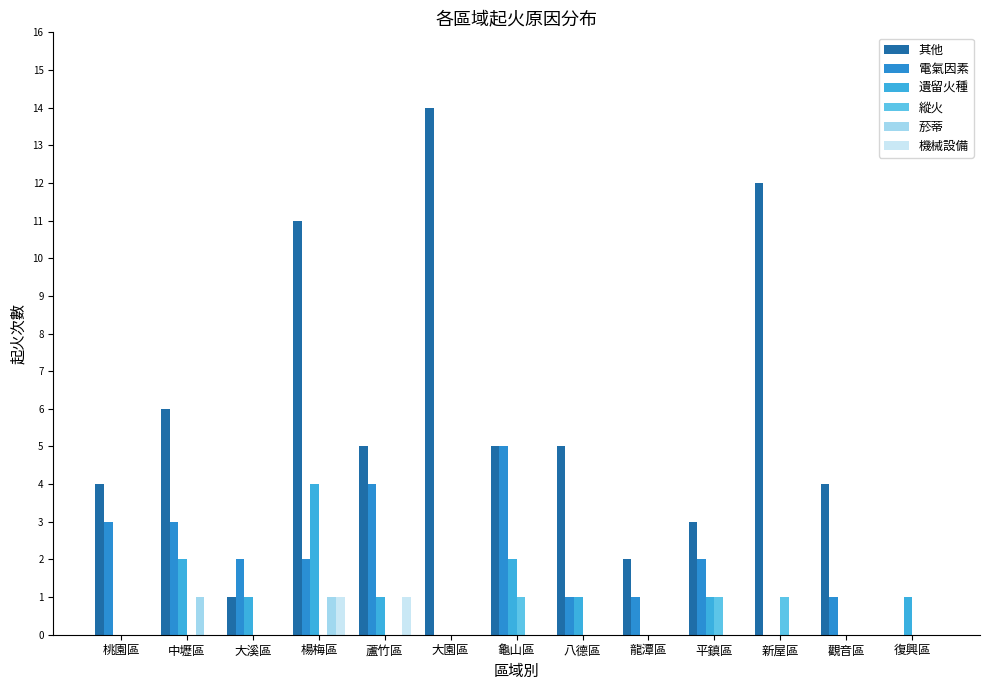

How many categories are shown in the chart?

13